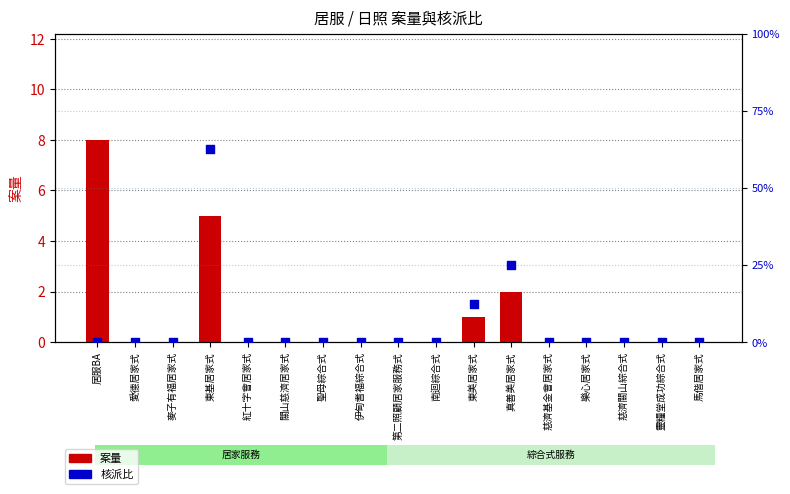

Which series reaches the minimum Y coordinate?

案量